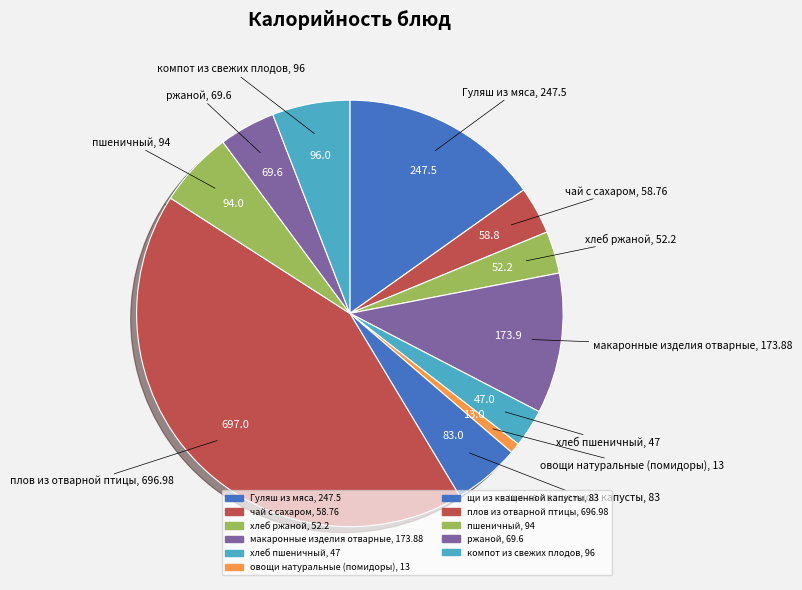

How many segments does this pie chart have?

11